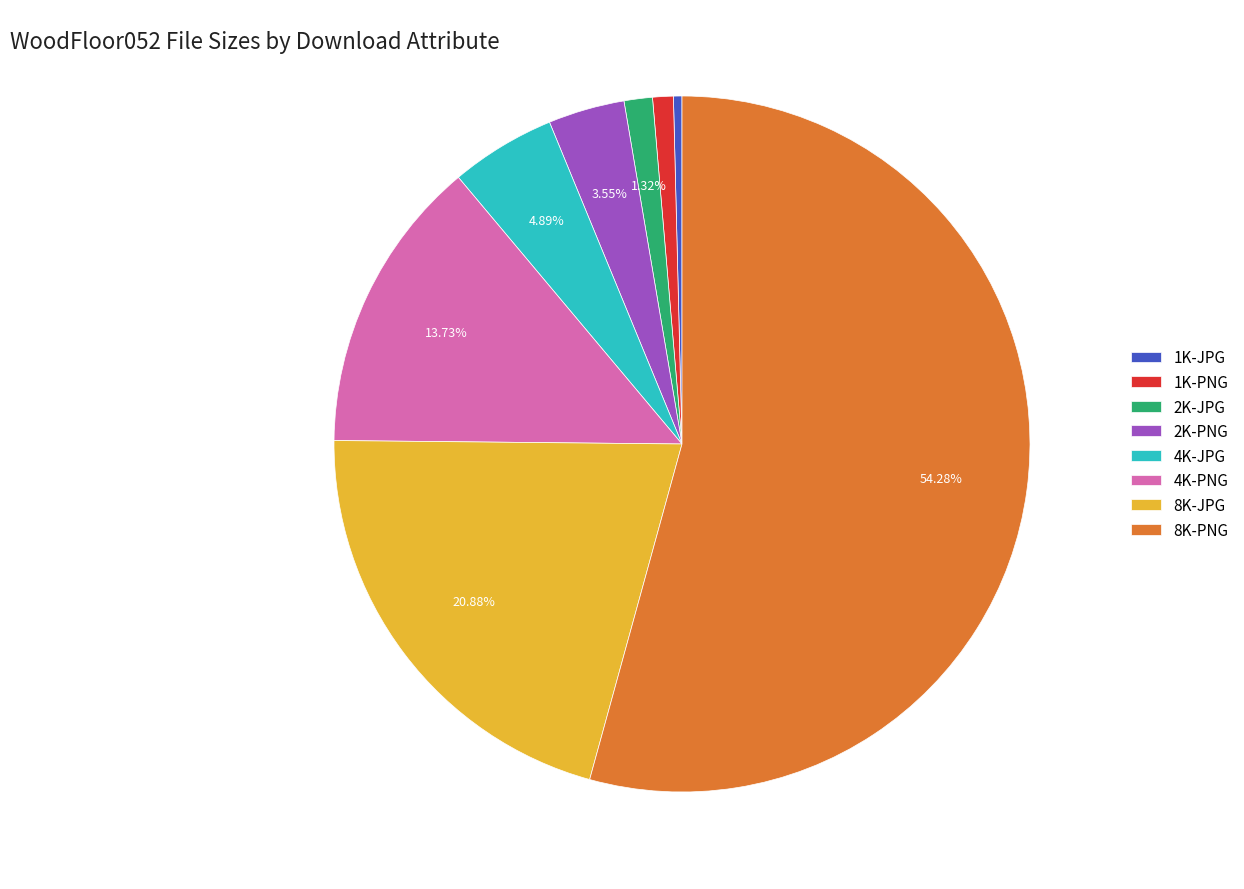

Combined, do 2K-JPG and 4K-PNG account for over 50%?

No